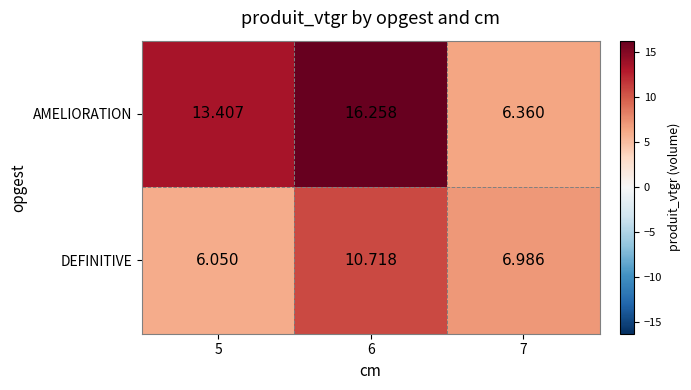

Rank the series by their maximum value, from highest to lowest.

AMELIORATION, DEFINITIVE